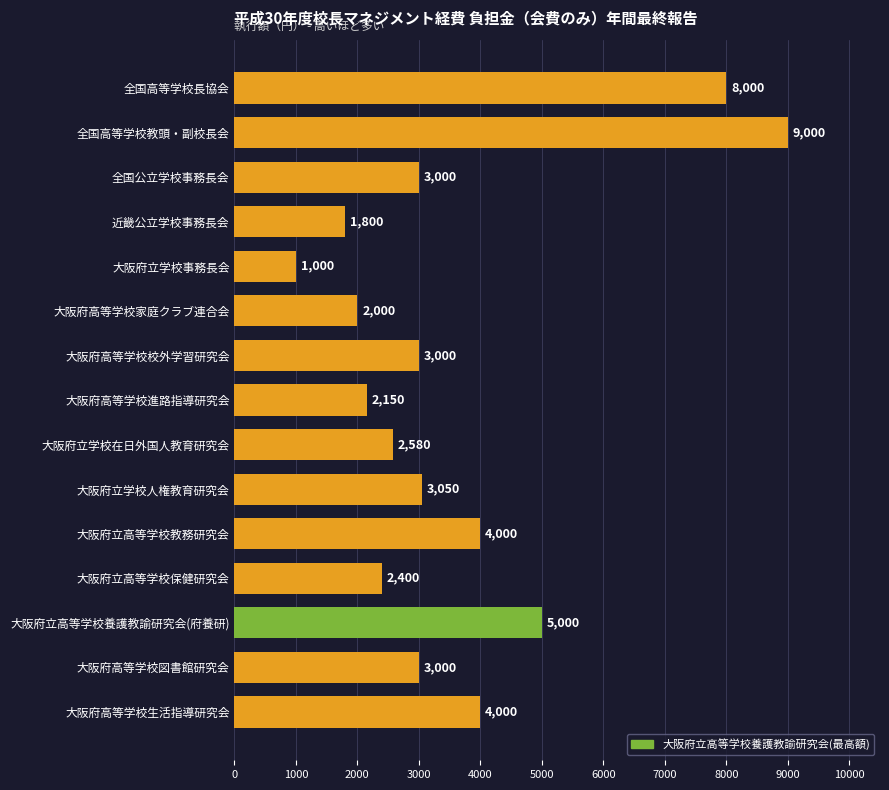

Which has a higher value, 大阪府立高等学校教務研究会 or 大阪府高等学校家庭クラブ連合会?

大阪府立高等学校教務研究会